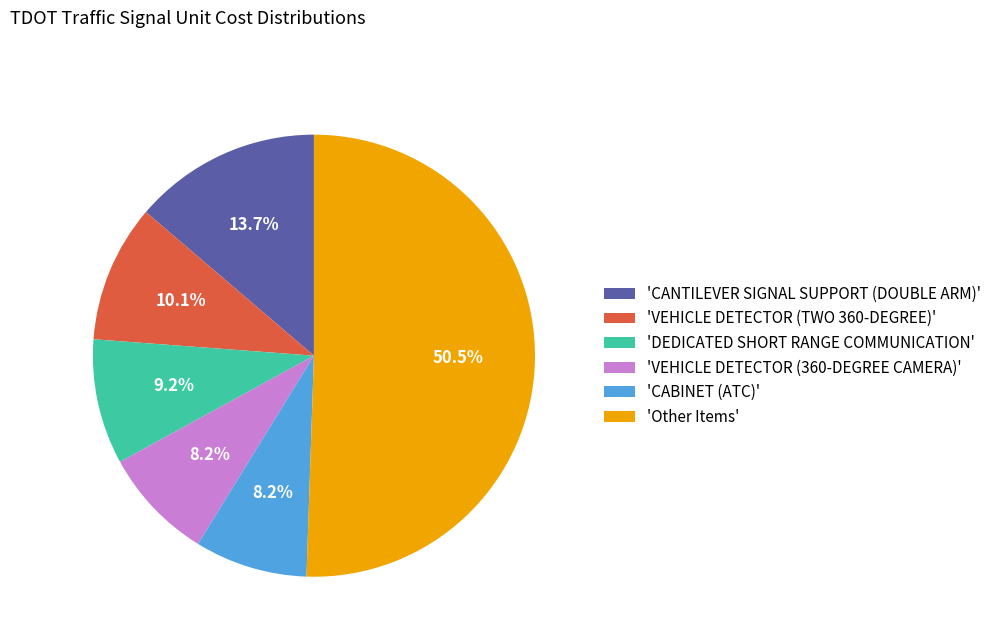

Is the sum of 'VEHICLE DETECTOR (TWO 360-DEGREE)' and 'Other Items' greater than half?

Yes